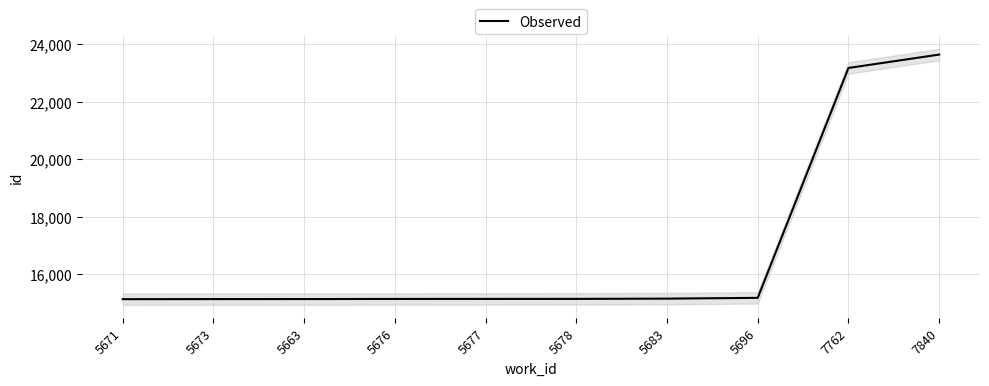

What is the value of the 1st point from the left?

15139